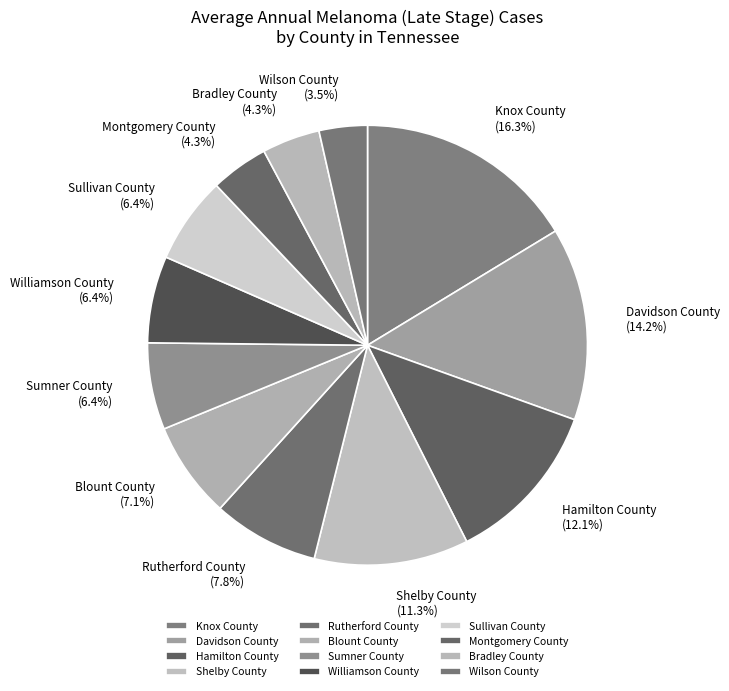

Between Blount County and Shelby County, which is larger?

Shelby County